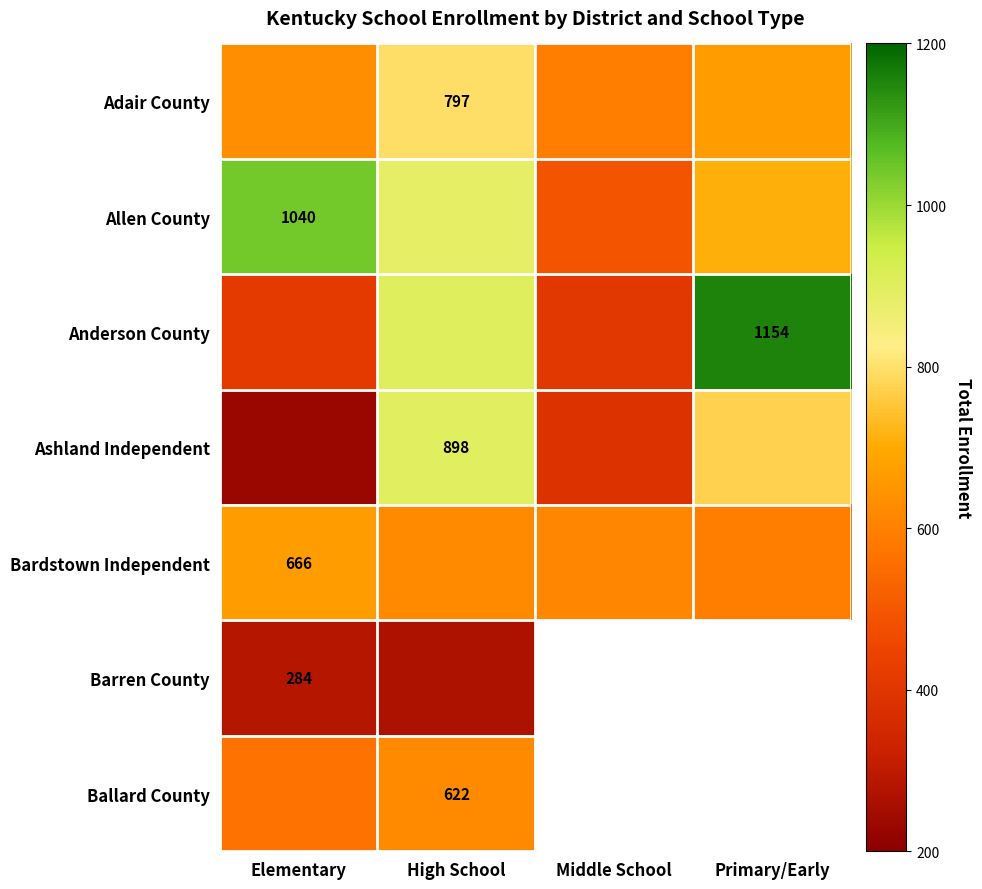

What is the difference between the maximum and minimum values in the Adair County series?

204.0